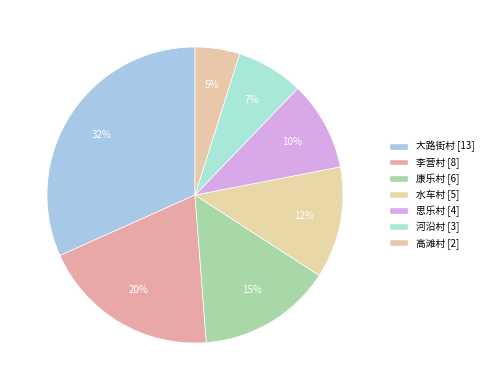

To the nearest percent, what percentage of the pie is 高滩村?

5%